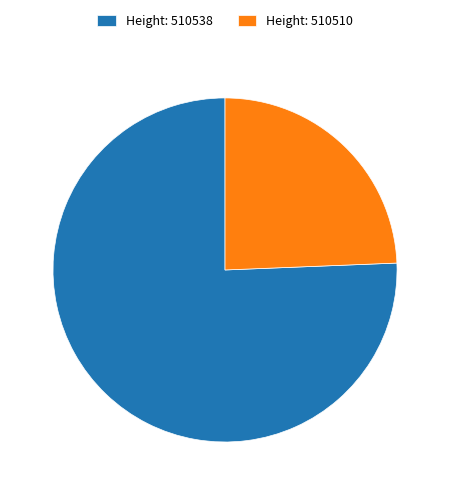

Is there any slice that represents more than half of the pie?

Yes